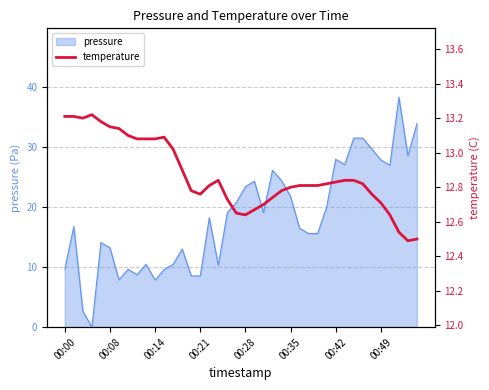

Is it true that pressure equals 8.5 at 00:21?

True